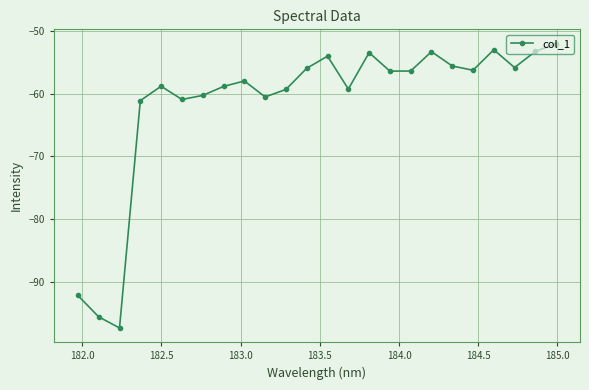

How many interior local valleys (lower than both neighbors) does the data have?

7